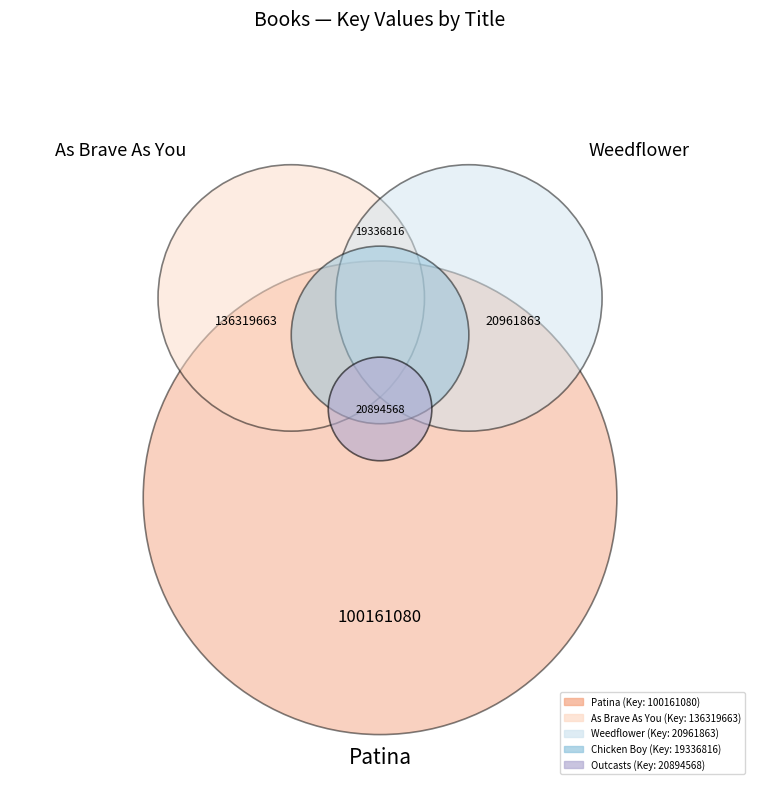

What is the change in value from As Brave As You to Outcasts of 19 Schuyler Place?

-115425095